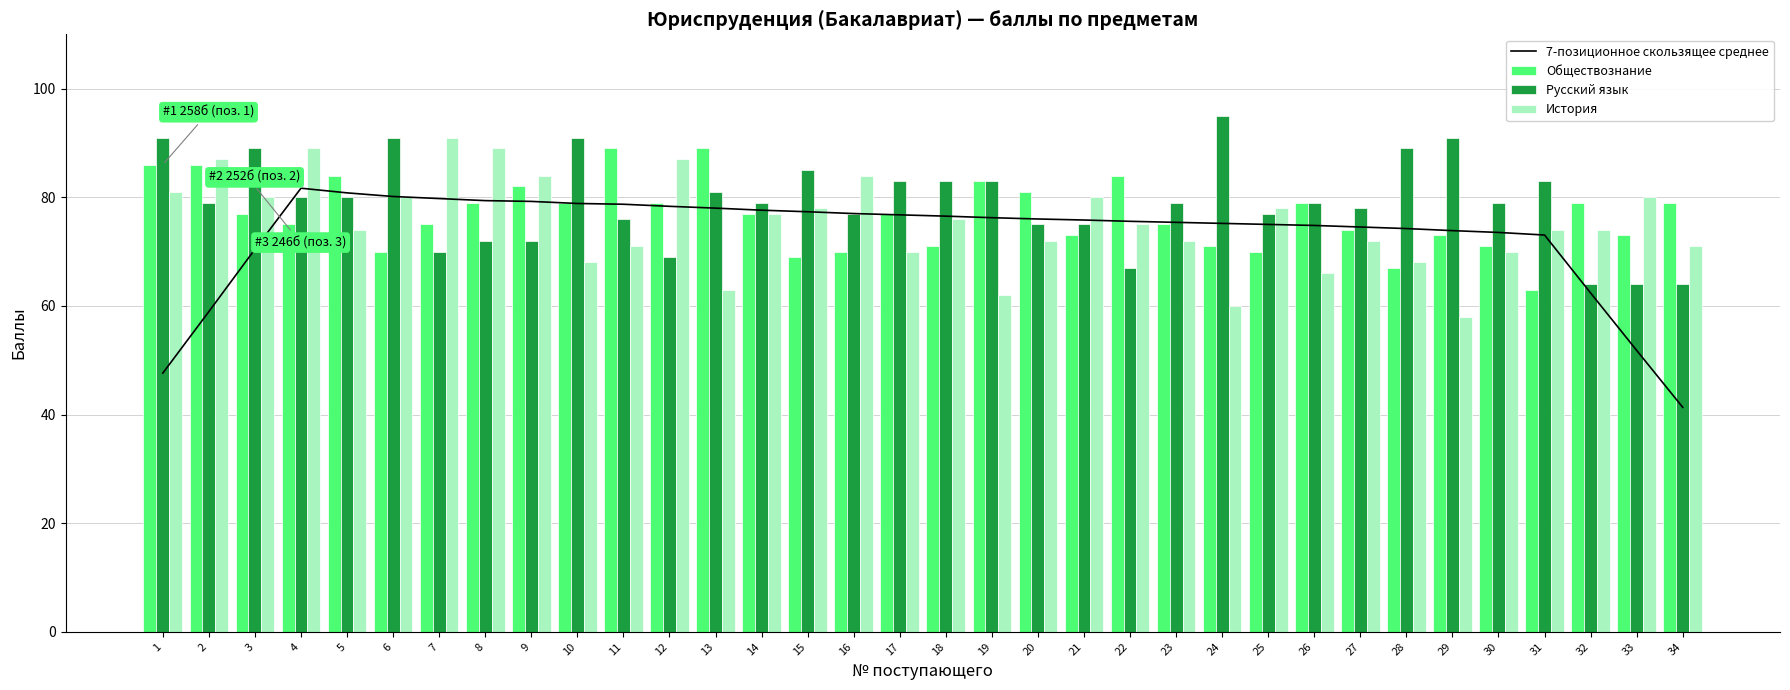

What is the value of the История bar at the 28th from the left?

68